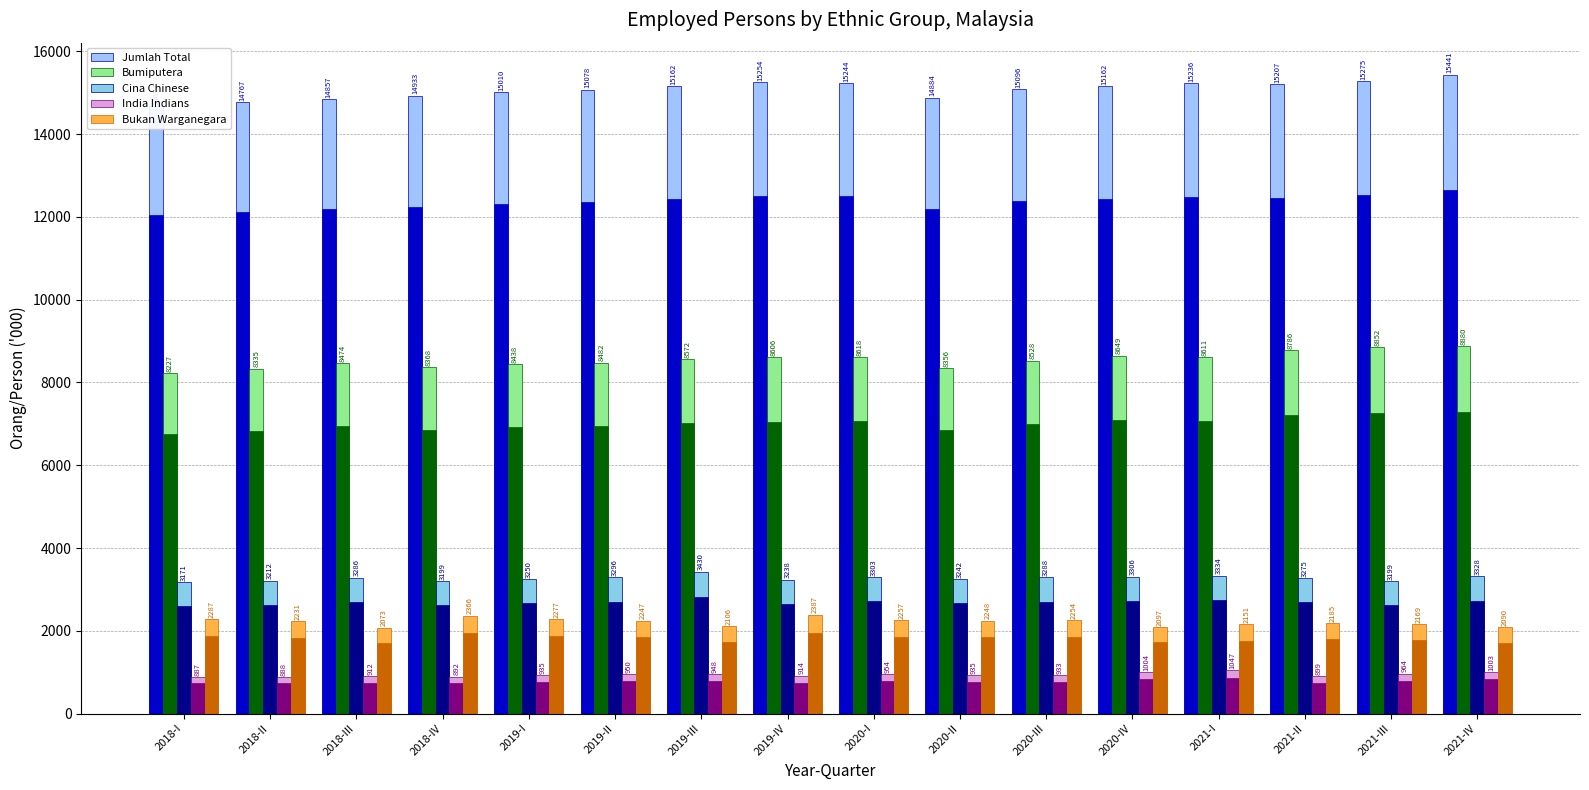

What is the difference between the maximum and minimum values in the Cina Chinese series?

258.5